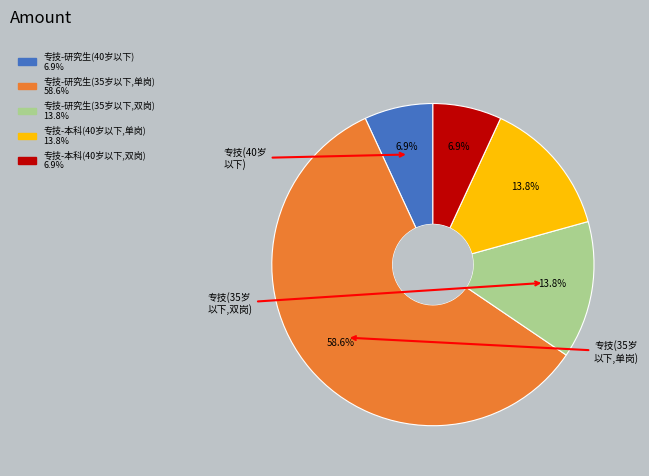

Does any single category account for the majority?

Yes